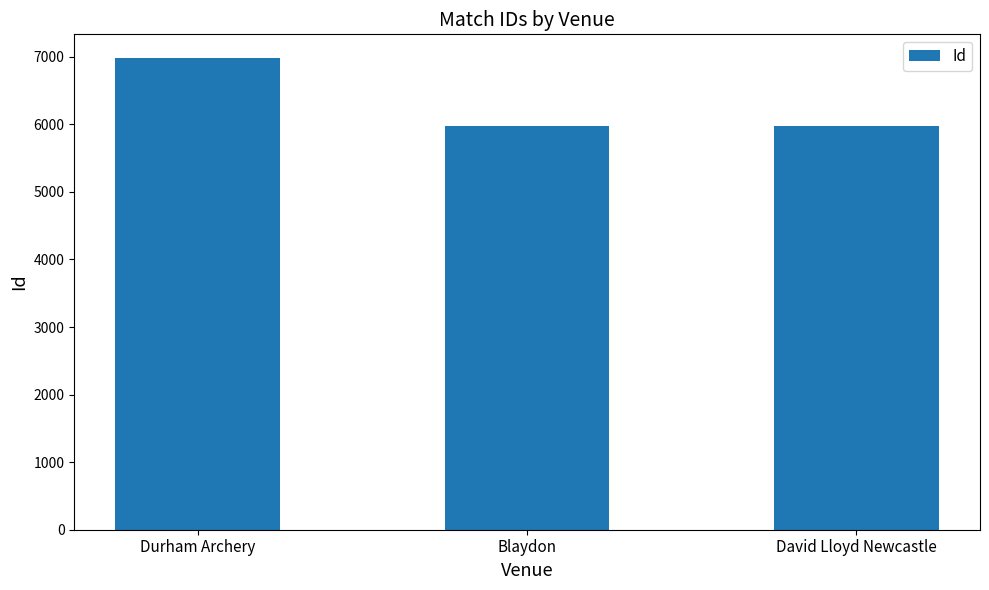

The value at Blaydon is 1444.2. True or false?

False